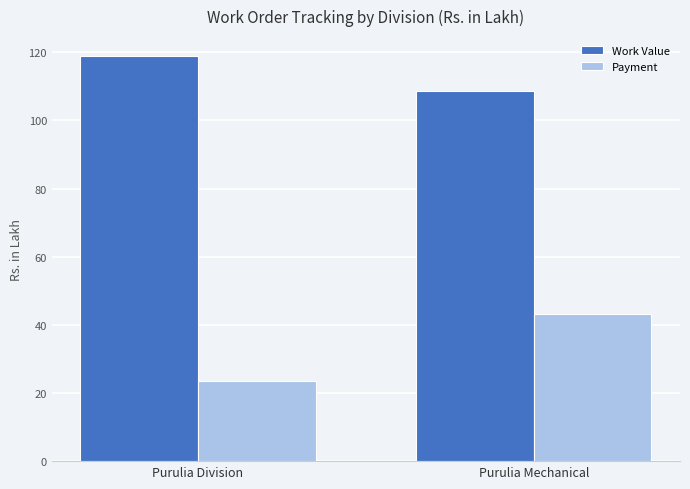

At which label does Payment first exceed 43?

Purulia Mechanical